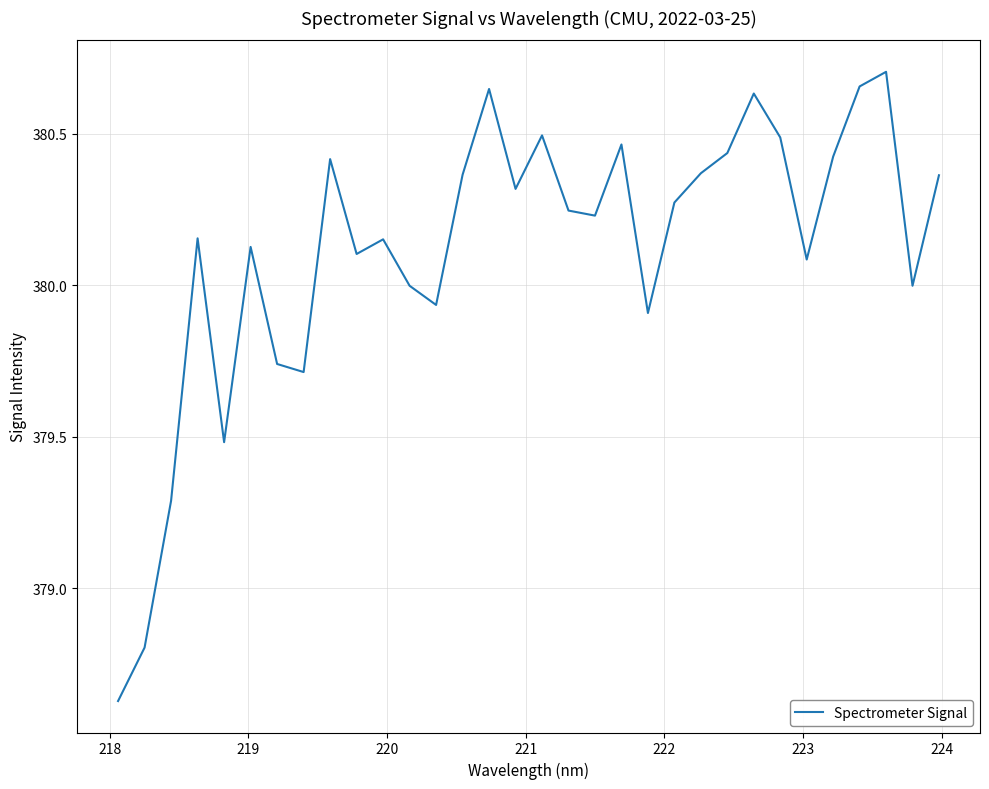

How many lines are shown in the chart?

1